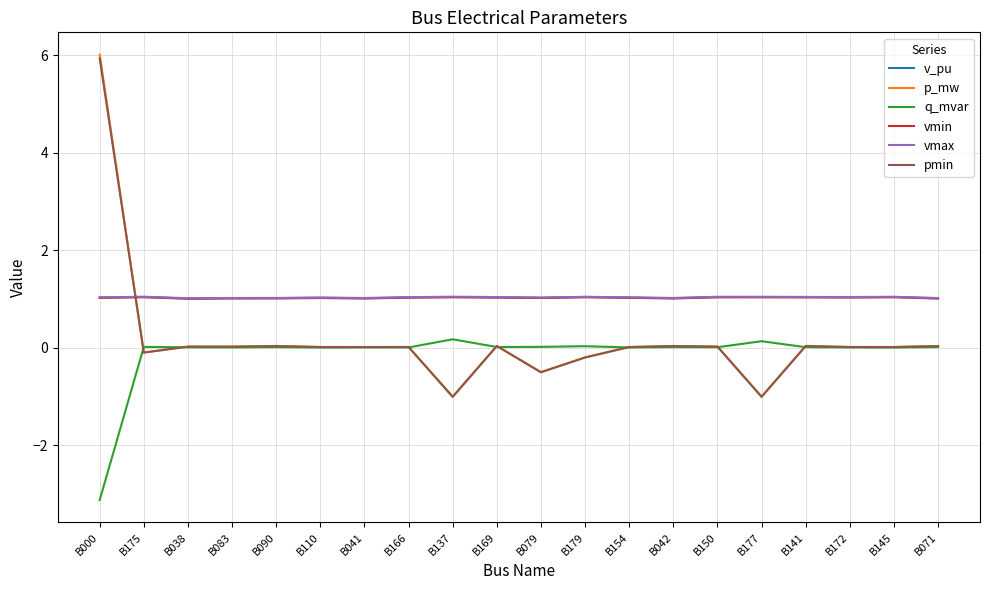

Which series has the widest spread of values?

p_mw